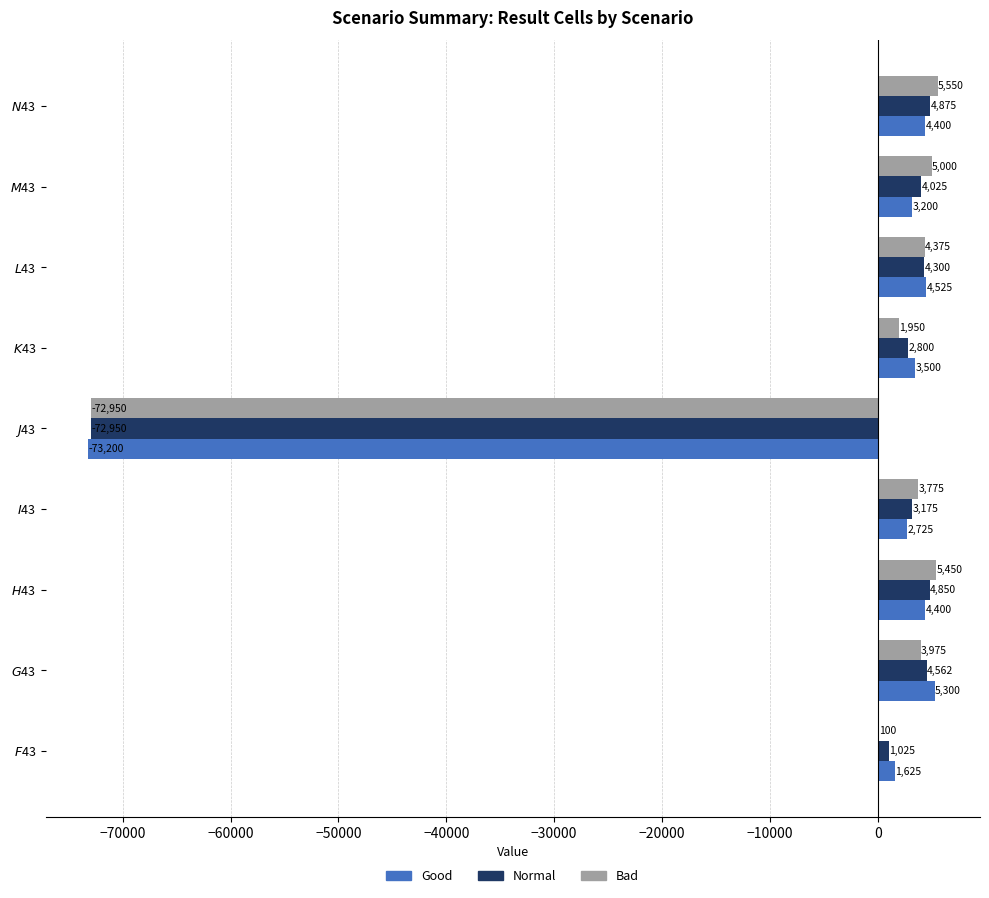

Which series has the largest total across all categories?

Bad